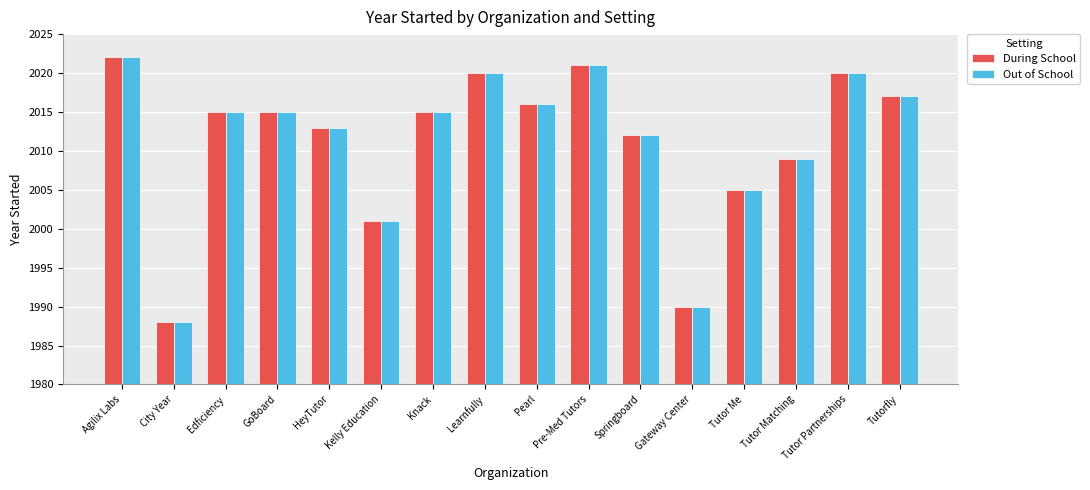

Reading left to right, transcribe all the data shown in this chart.

During School: 2022	1988	2015	2015	2013	2001	2015	2020	2016	2021	2012	1990	2005	2009	2020	2017
Out of School: 2022	1988	2015	2015	2013	2001	2015	2020	2016	2021	2012	1990	2005	2009	2020	2017